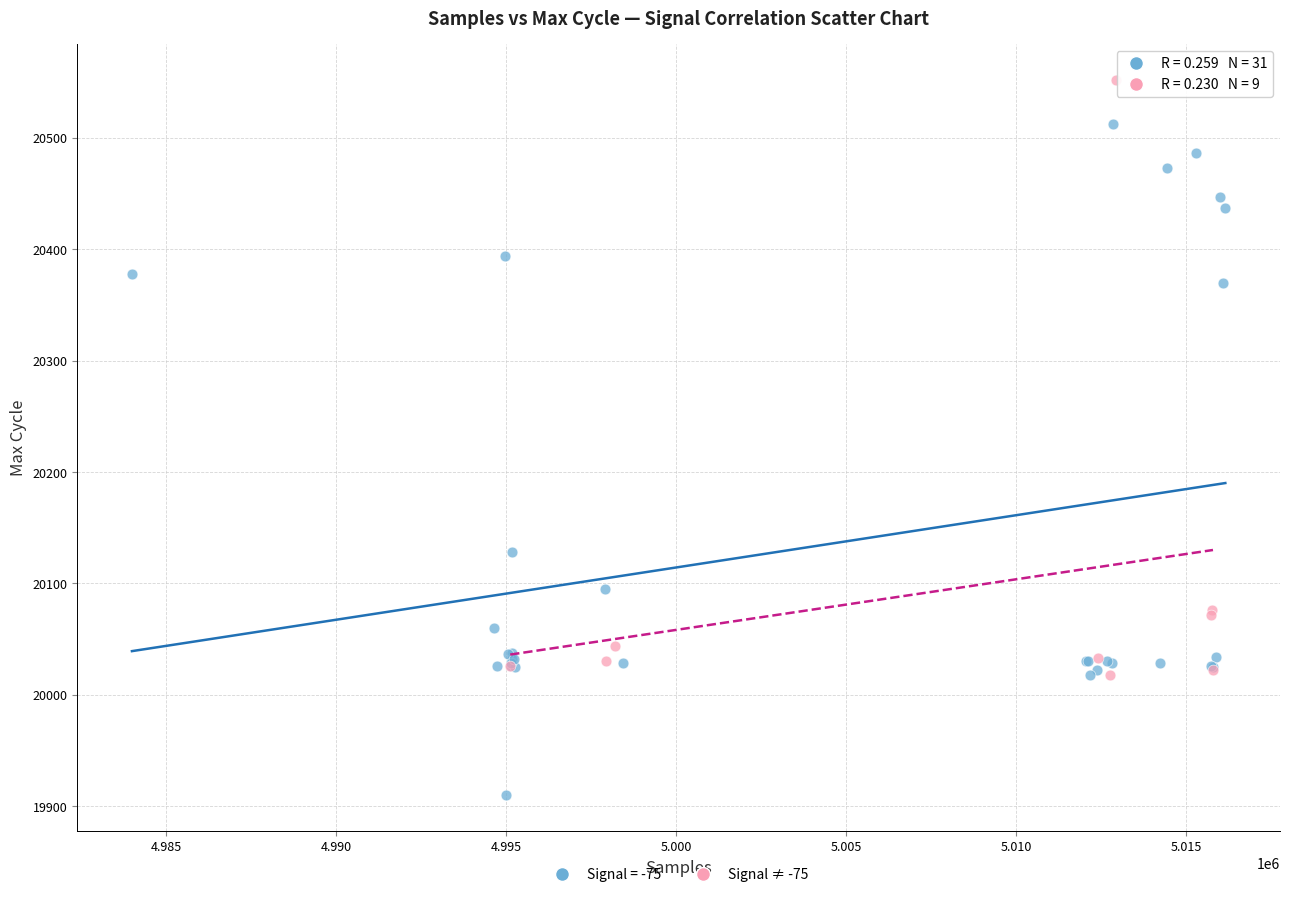

Which series has the largest Y range (max minus min)?

Signal = -75